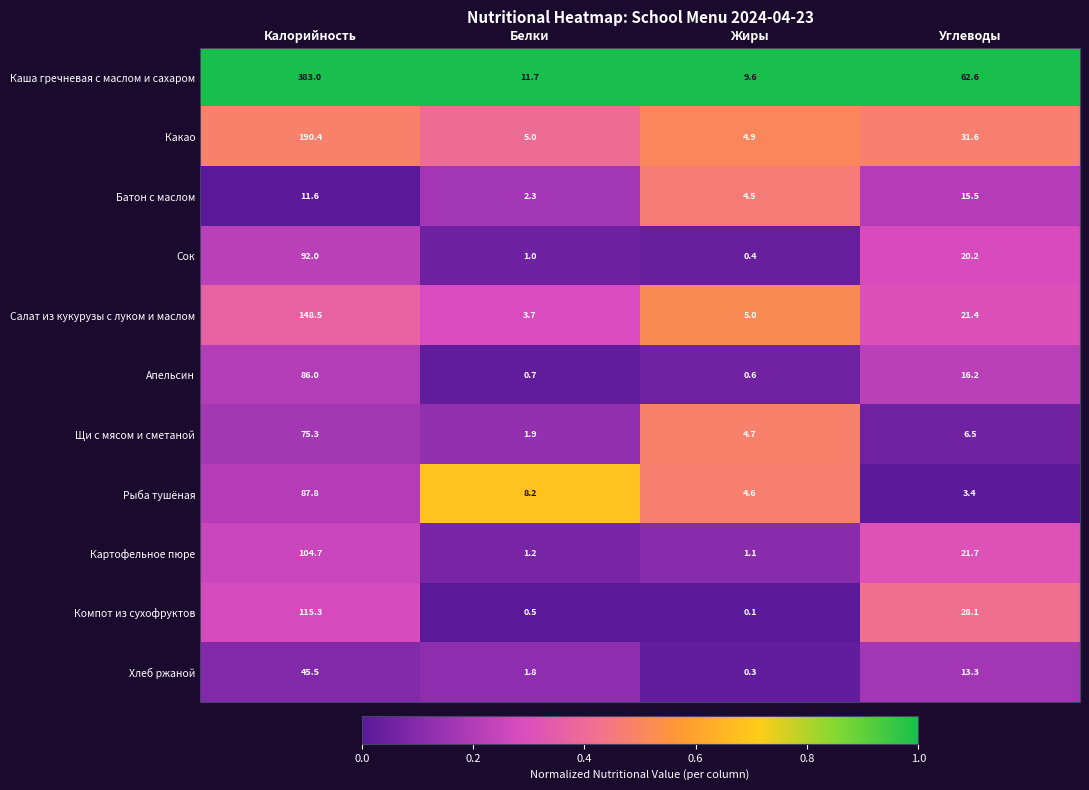

List the series in order of their peak value, lowest first.

Батон с маслом, Хлеб ржаной, Щи с мясом и сметаной, Апельсин, Рыба тушёная, Сок, Картофельное пюре, Компот из сухофруктов, Салат из кукурузы с луком и маслом, Какао, Каша гречневая с маслом и сахаром